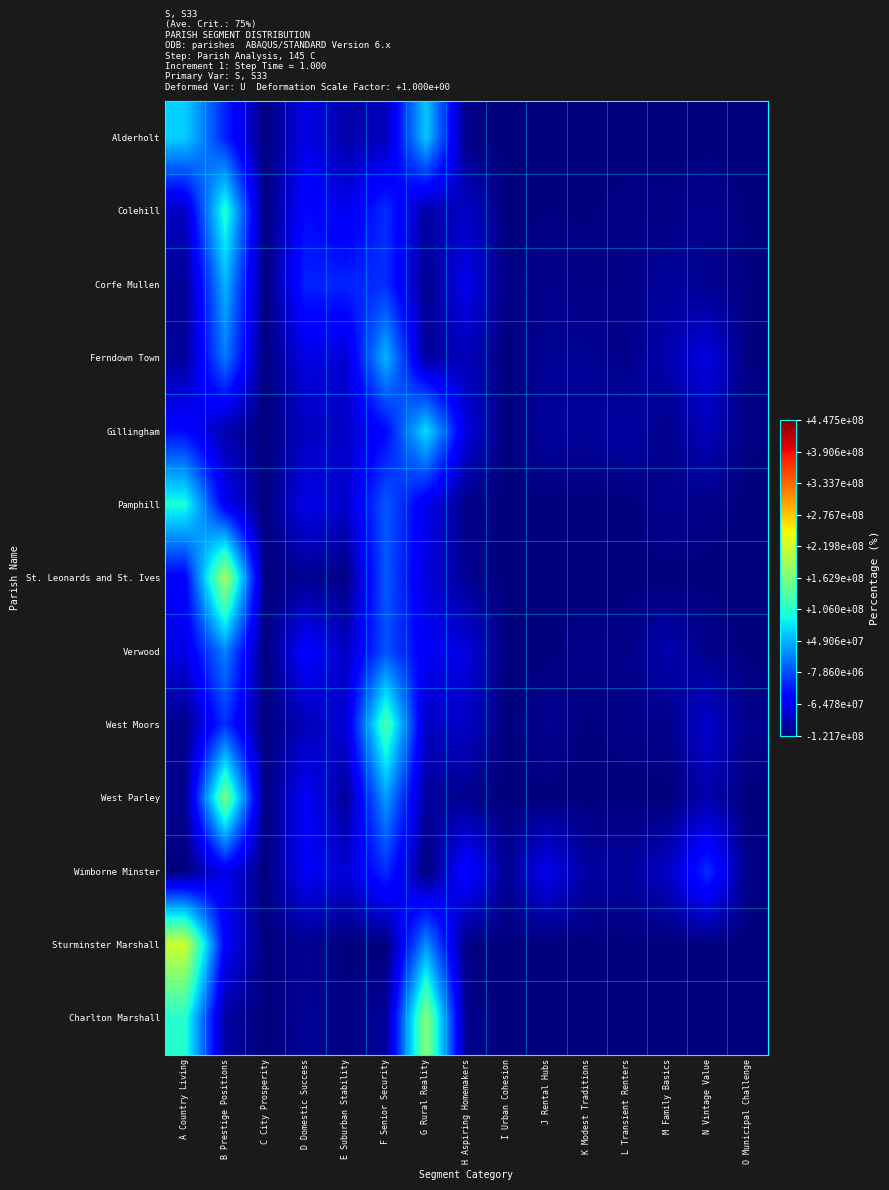

At how many categories does at least one series exceed 14?

7